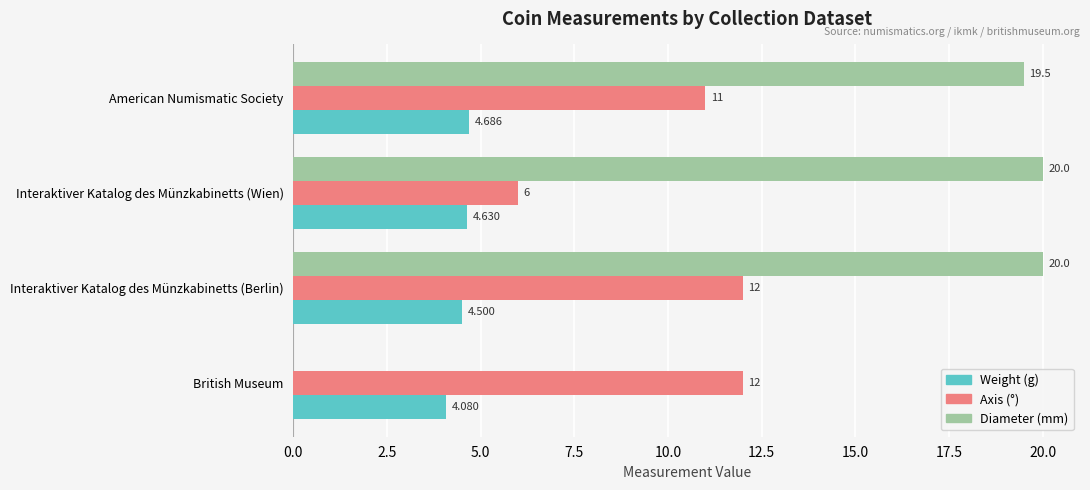

At which category is the sum across all series the highest?

Interaktiver Katalog des Münzkabinetts (Berlin)